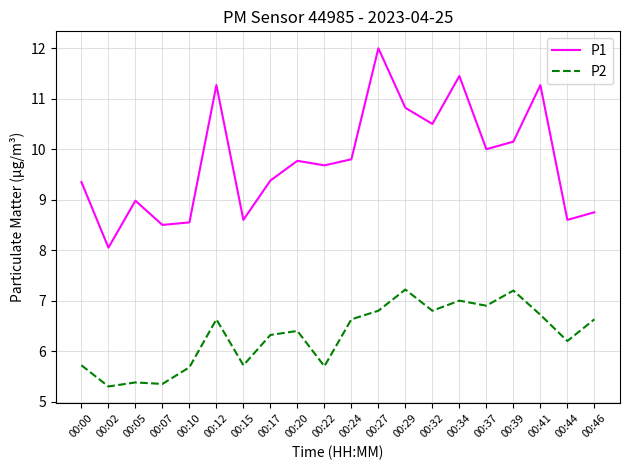

What is the greatest value displayed?

12.0